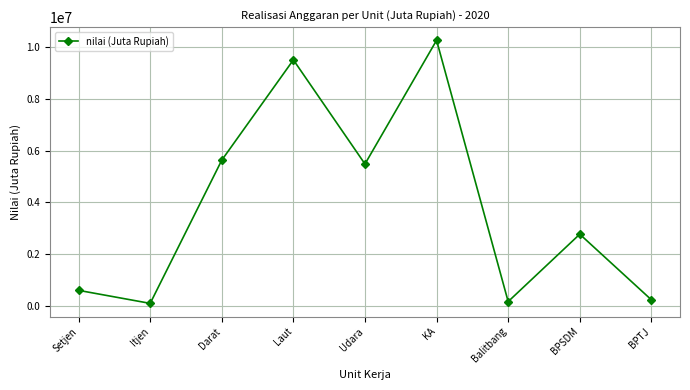

What is the smallest value displayed?

85470